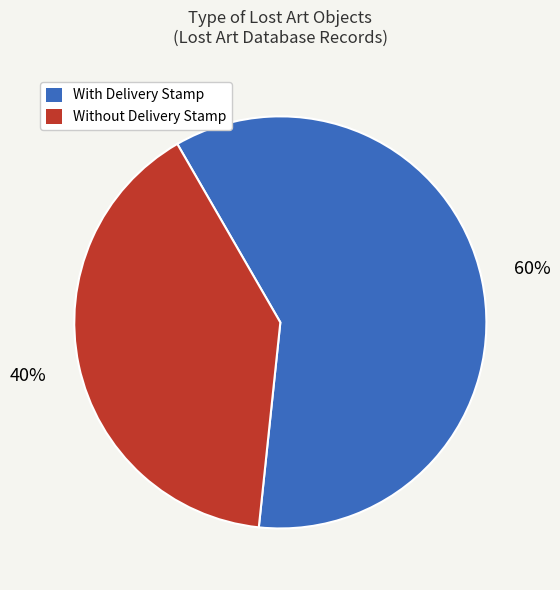

Approximately how many times larger is the value at With Delivery Stamp compared to Without Delivery Stamp?

1.5